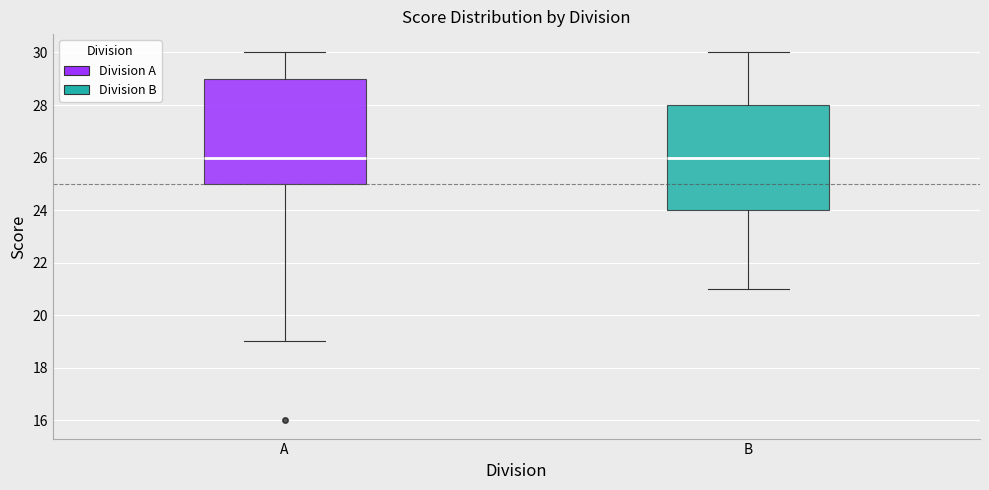

Reading left to right, read every box against the y-axis: the position of its median line, the range the box covers, and the ends of its whiskers. The values are not printed on the chart, so give them approximately, as read against the axis.

A: median 26, box 25 to 29, whiskers 19 to 30
B: median 26, box 24 to 28, whiskers 21 to 30